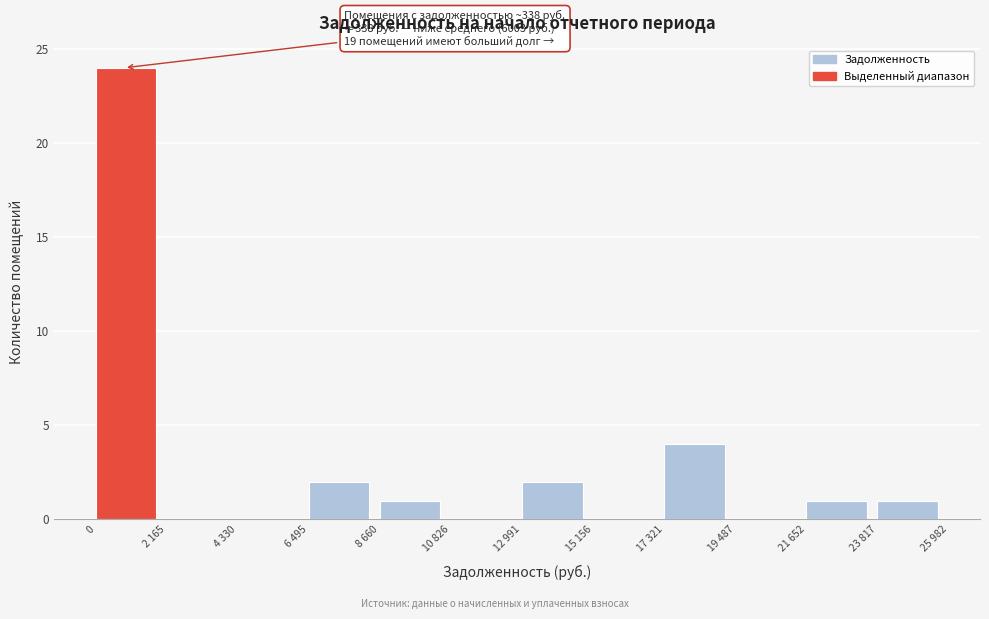

Reading left to right, list all the values displayed in this chart.

0=24	2 165=0	4 330=0	6 495=2	8 660=1	10 826=0	12 991=2	15 156=0	17 321=4	19 487=0	21 652=1	23 817=1